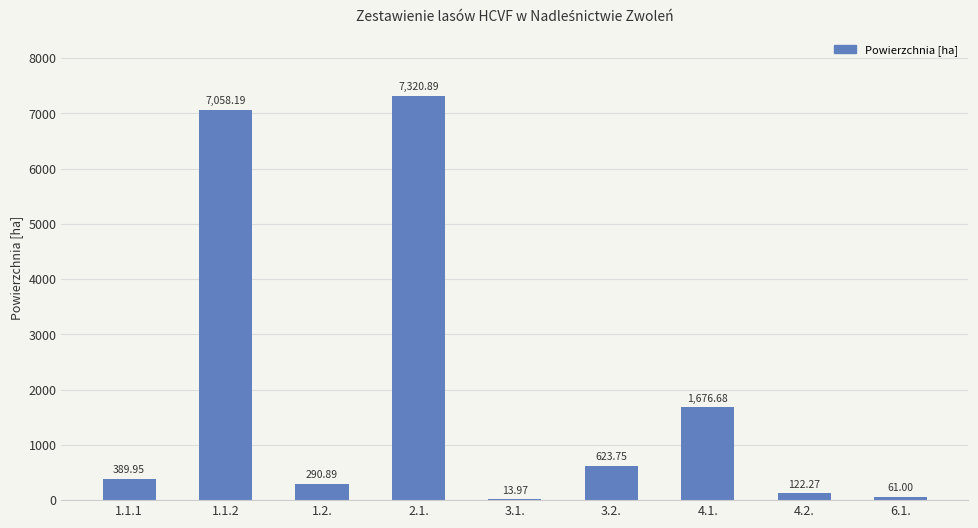

What is the sum of the values at 3.1. and 4.1.?

1690.7